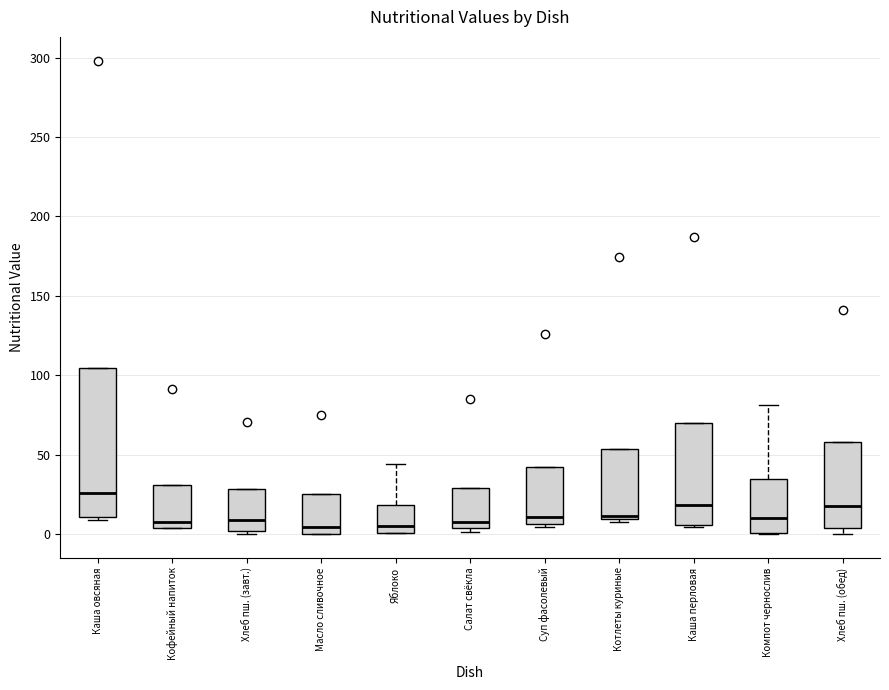

Which box's median line is the highest?

Каша овсяная